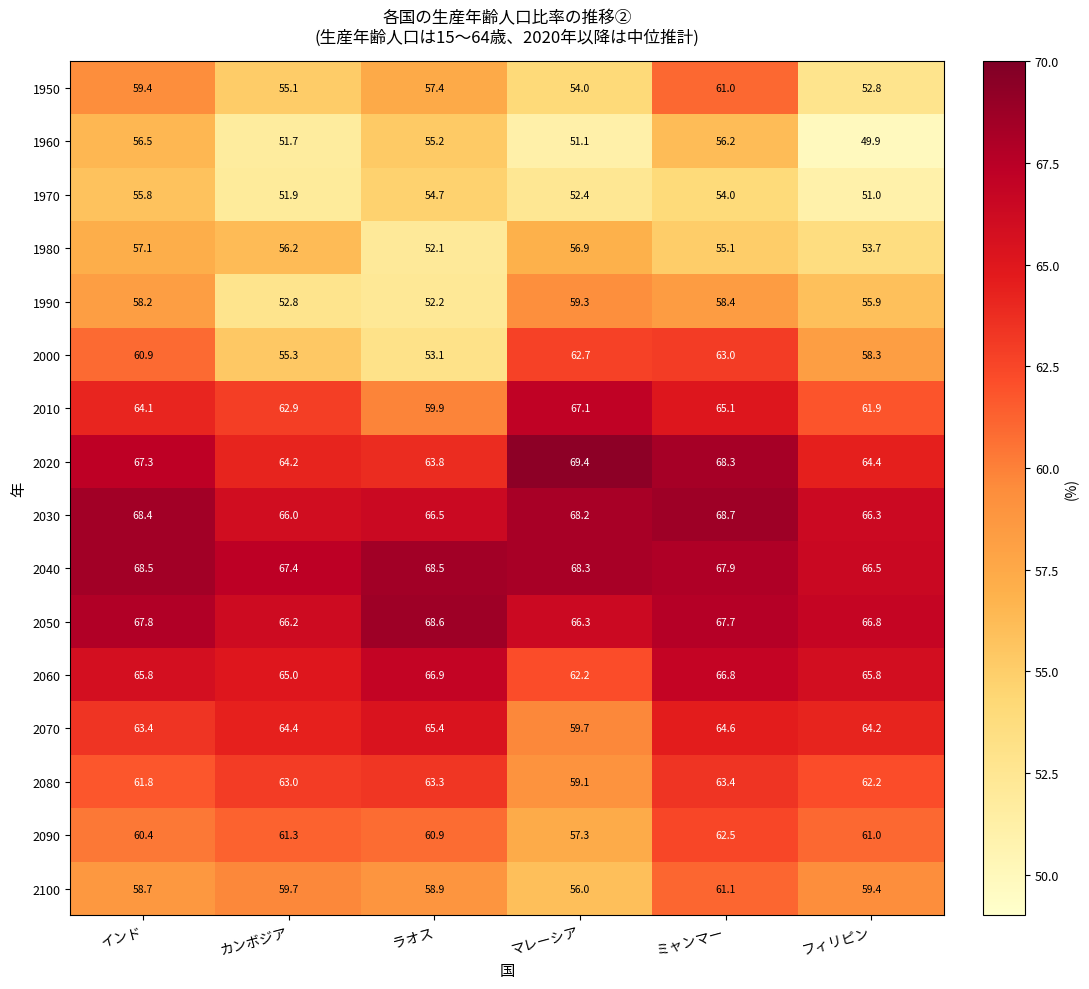

Rank the categories by 2070 value from highest to lowest.

ラオス, ミャンマー, カンボジア, フィリピン, インド, マレーシア